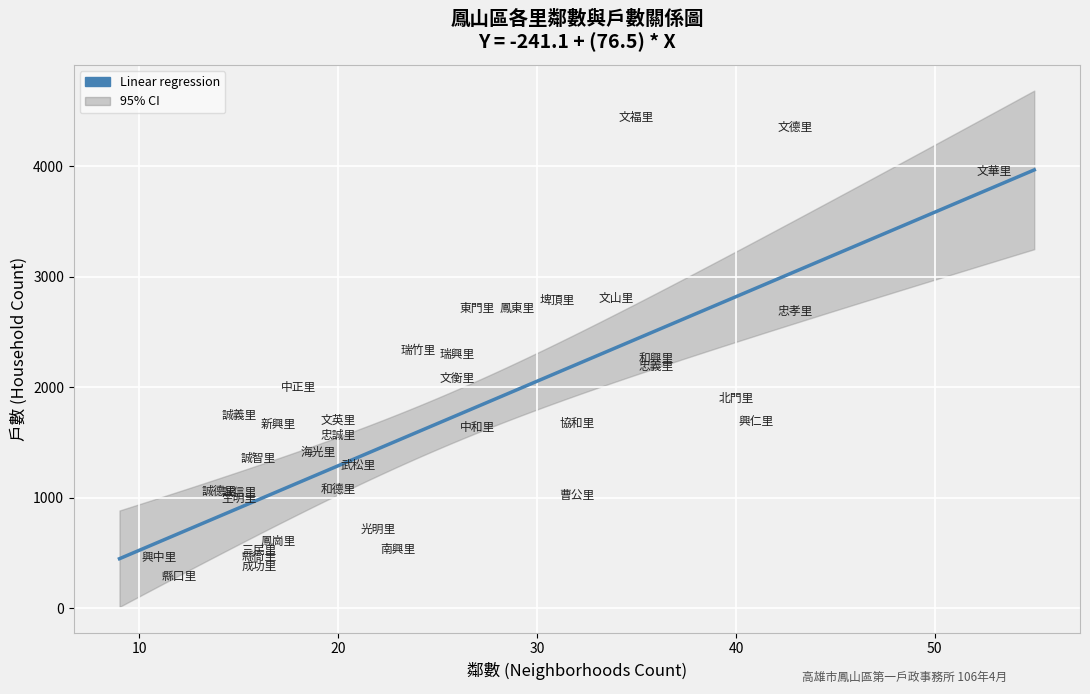

What is the range of Y values (max minus min)?

4160